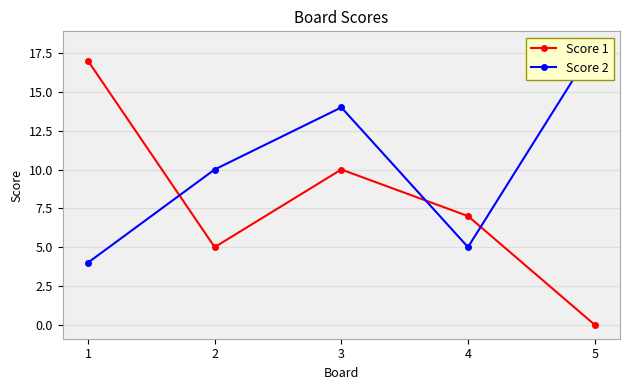

List the labels in order of Score 2 value, largest first.

5, 3, 2, 4, 1